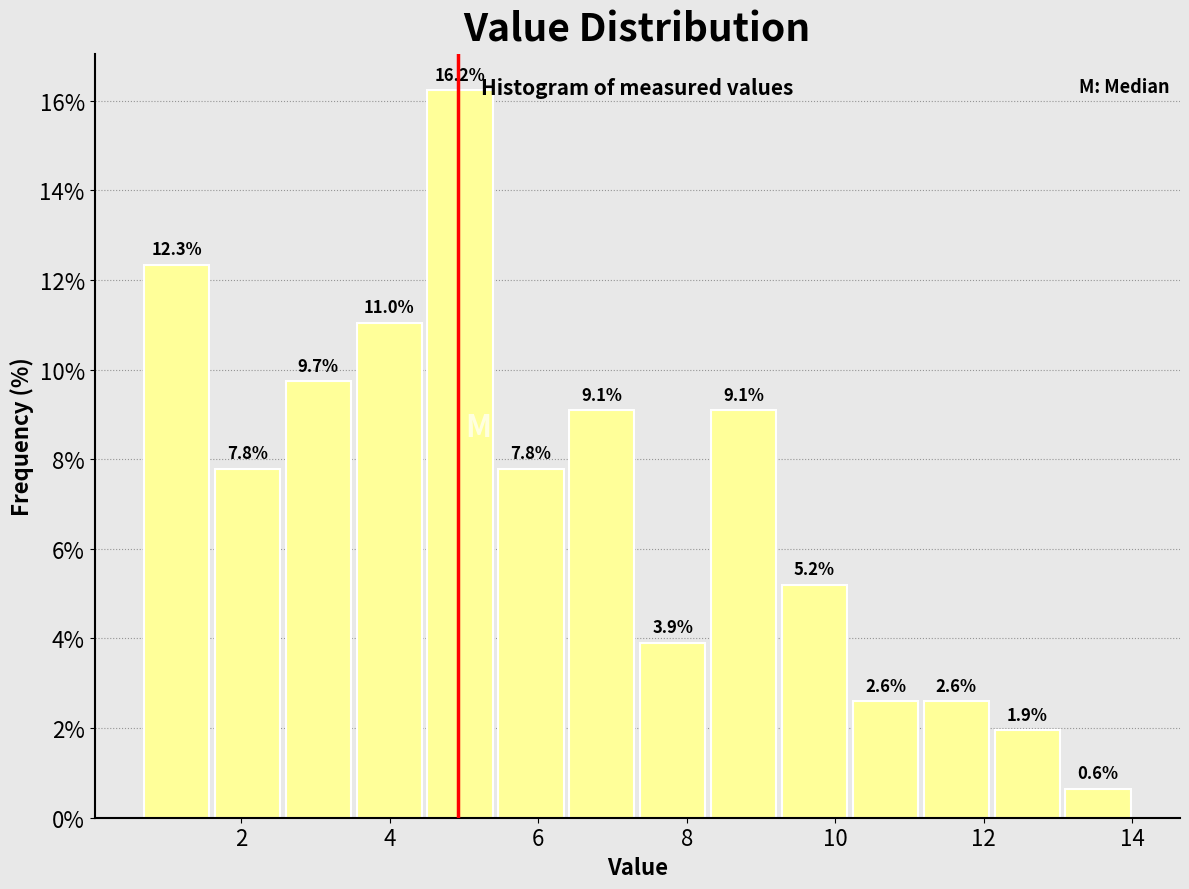

Reading left to right, list every bar in this chart as the range it spans on the x-axis followed by its height. The bar edges are not printed on the chart, so give them approximately, as read against the axis.

0.6 to 1.6: 12.3
1.6 to 2.6: 7.8
2.6 to 3.6: 9.7
3.6 to 4.4: 11.0
4.4 to 5.4: 16.2
5.4 to 6.4: 7.8
6.4 to 7.4: 9.1
7.4 to 8.2: 3.9
8.2 to 9.2: 9.1
9.2 to 10.2: 5.2
10.2 to 11.2: 2.6
11.2 to 12.2: 2.6
12.2 to 13.0: 1.9
13.0 to 14.0: 0.6